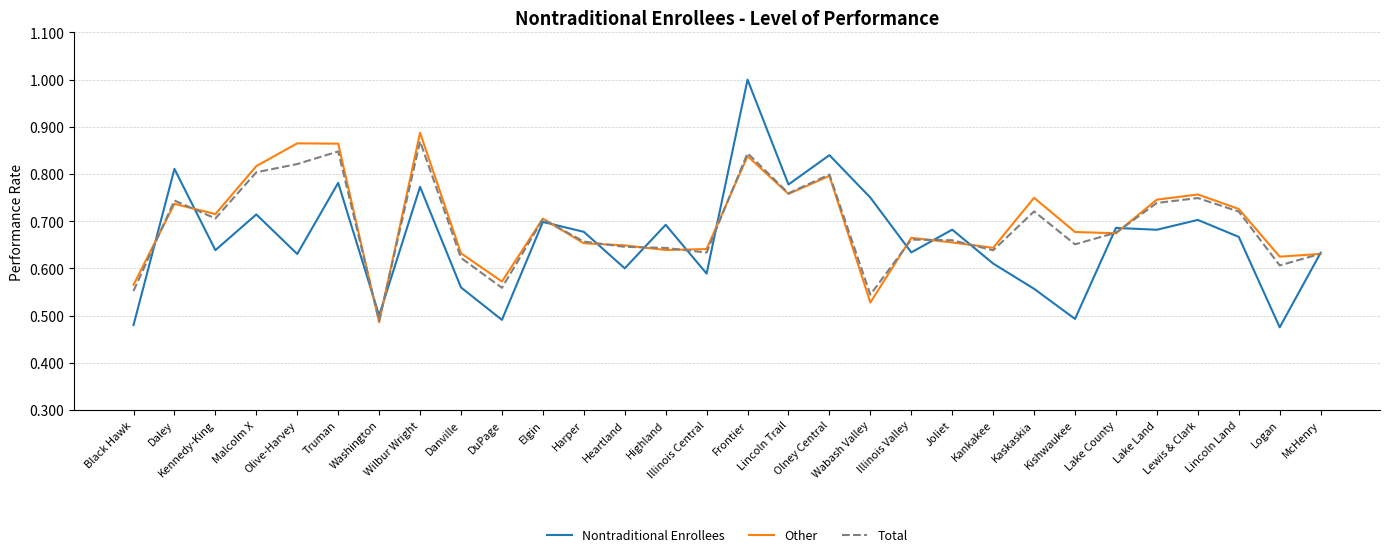

Where is Other nearest to the value 0?

Washington